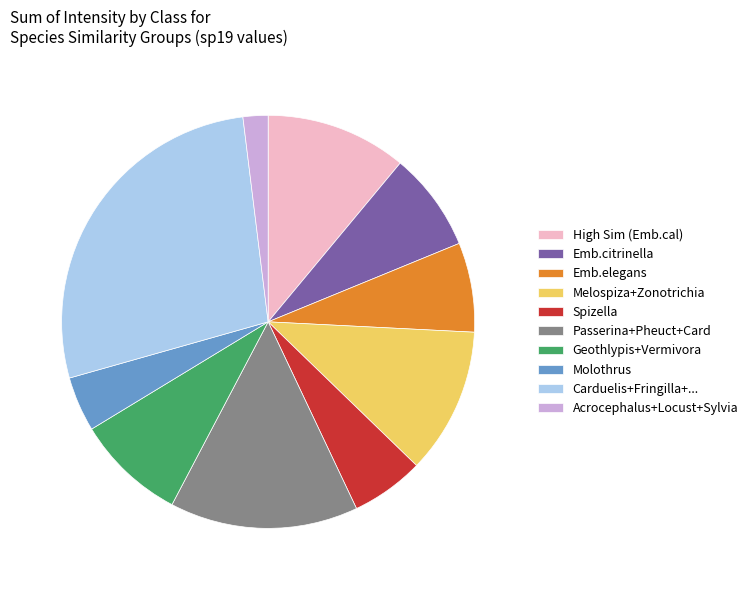

Is the sum of Molothrus and Emb.citrinella greater than half?

No